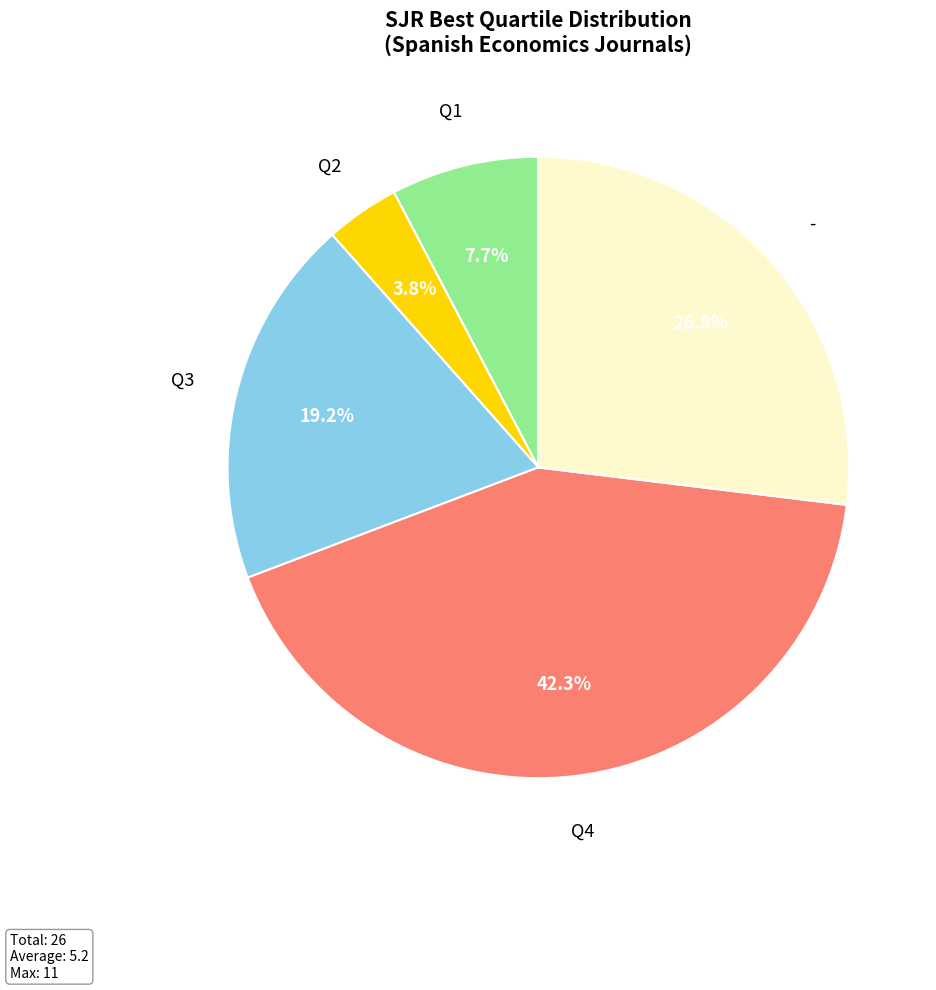

What is the largest slice in the pie chart?

Q4